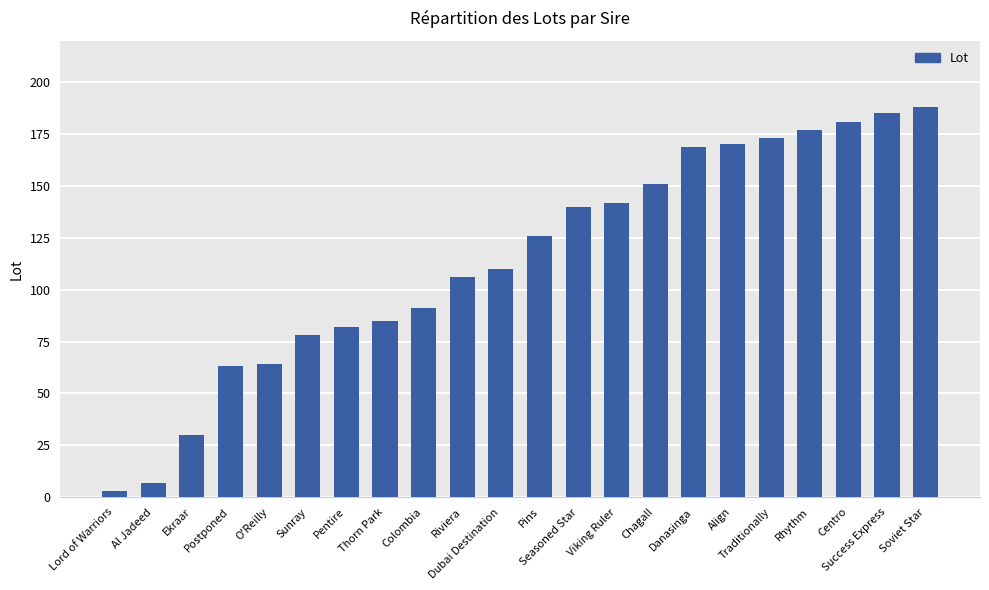

Reading left to right, list all the values displayed in this chart.

Lord of Warriors=3	Al Jadeed=7	Ekraar=30	Postponed=63	O'Reilly=64	Sunray=78	Pentire=82	Thorn Park=85	Colombia=91	Riviera=106	Dubai Destination=110	Pins=126	Seasoned Star=140	Viking Ruler=142	Chagall=151	Danasinga=169	Align=170	Traditionally=173	Rhythm=177	Centro=181	Success Express=185	Soviet Star=188